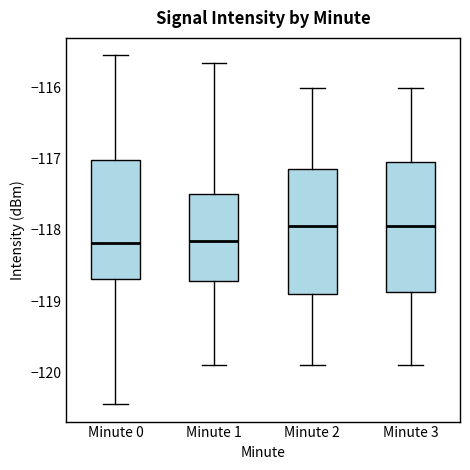

Where does the upper whisker of the box for Minute 0 end on the y-axis? The values are not printed on the chart, so give them approximately, as read against the axis.

-115.5